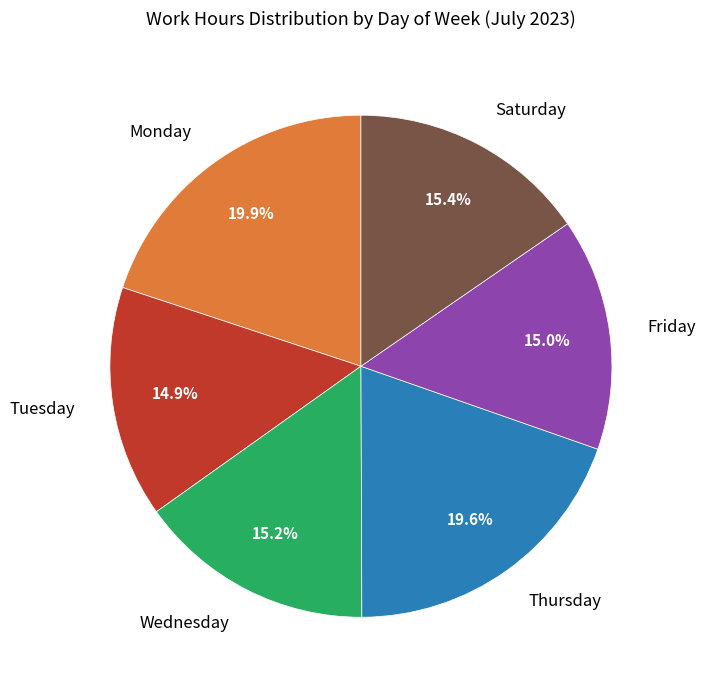

To the nearest percent, what is the average slice percentage?

17%